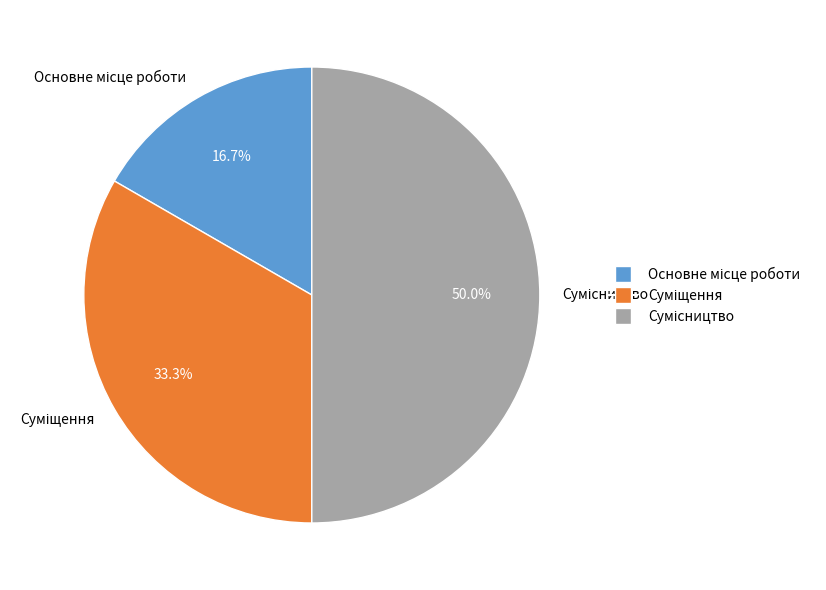

The Основне місце роботи slice represents 17% of the pie. True or false?

True